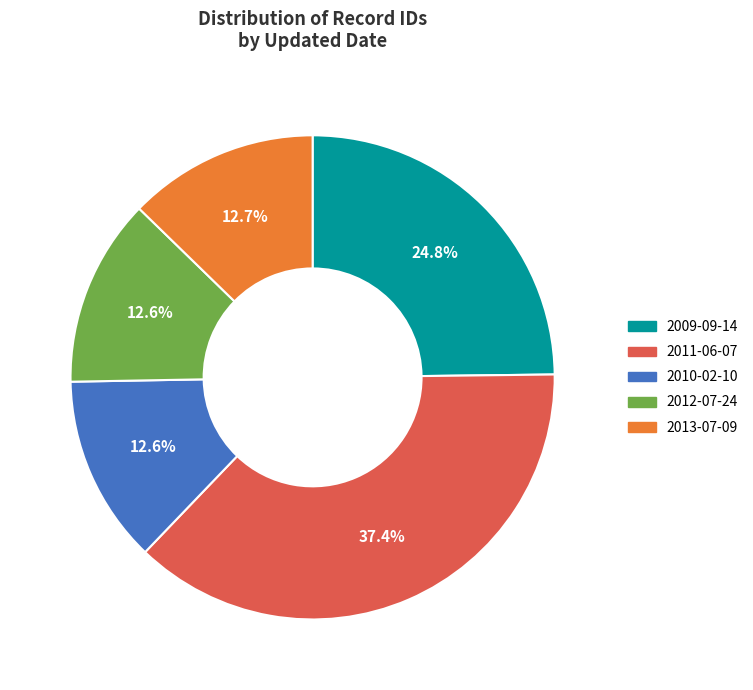

Is there any slice that represents more than half of the pie?

No